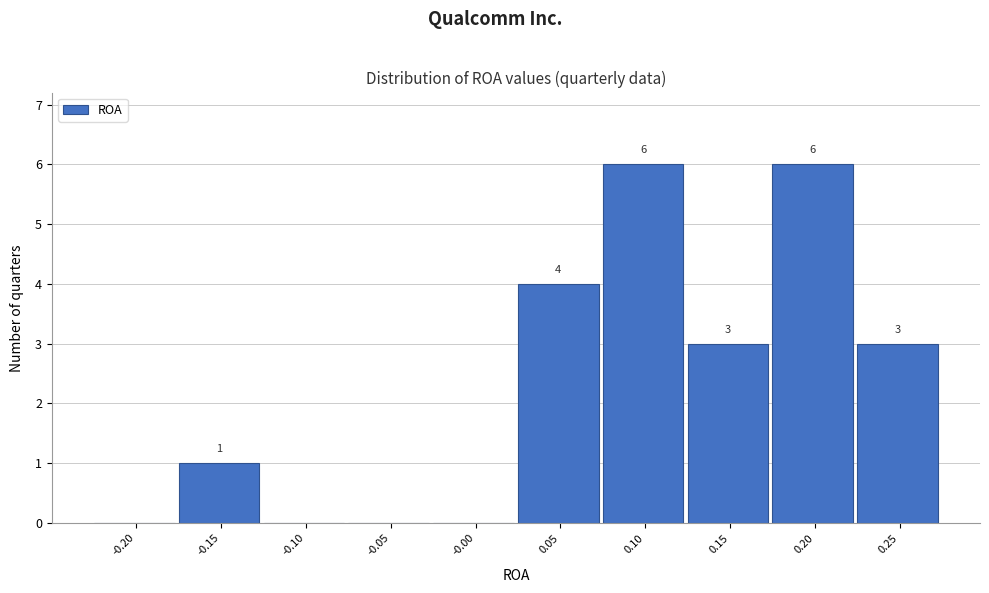

Reading left to right, extract all data points from this chart.

-0.20=0	-0.15=1	-0.10=0	-0.05=0	-0.00=0	0.05=4	0.10=6	0.15=3	0.20=6	0.25=3